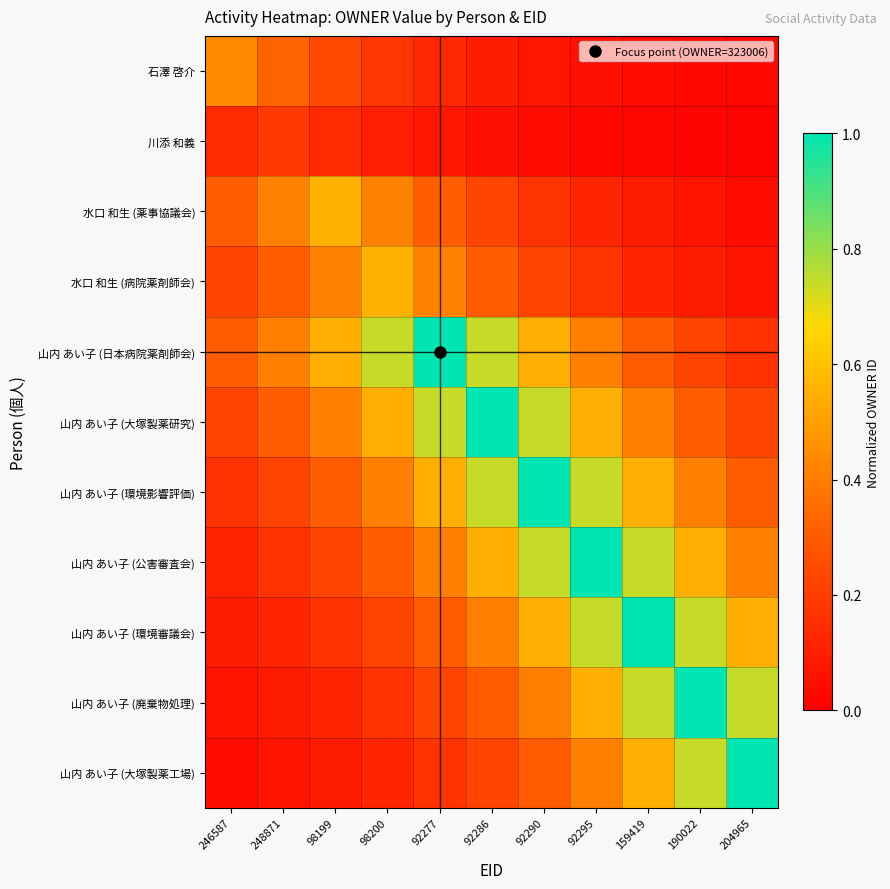

What is the difference between the highest and lowest values at 98200?

0.6